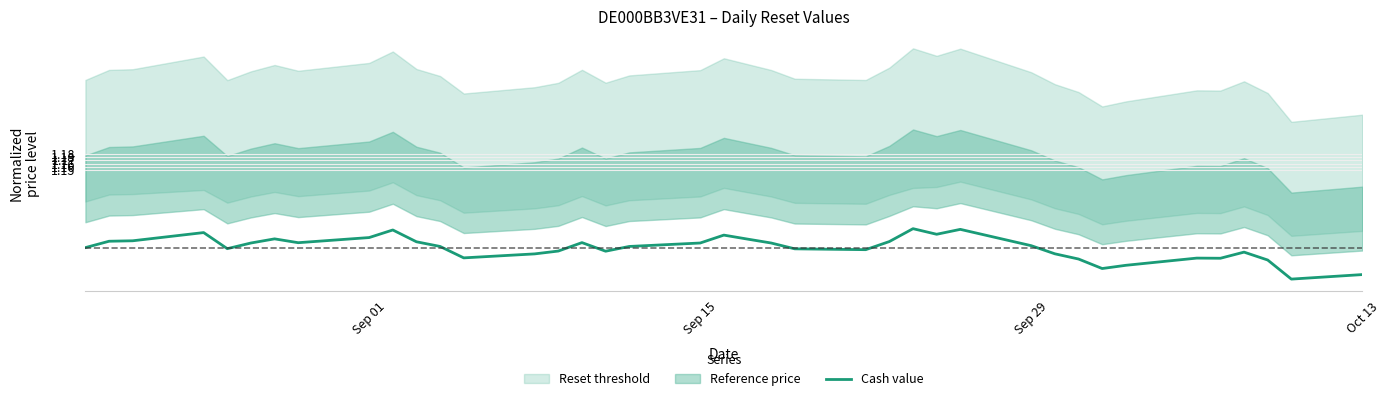

The value at 12 is 1.5. True or false?

False